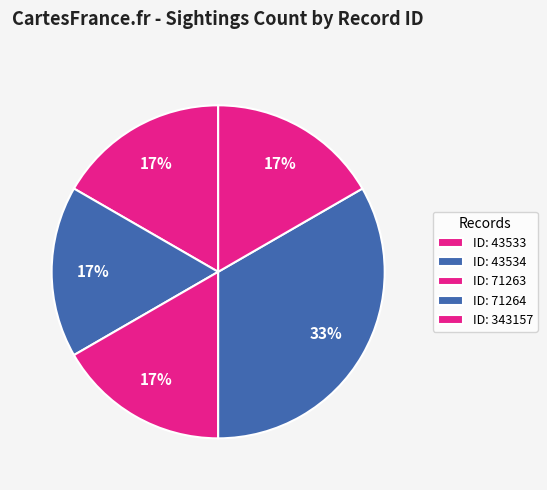

Count the number of slices in the pie.

5